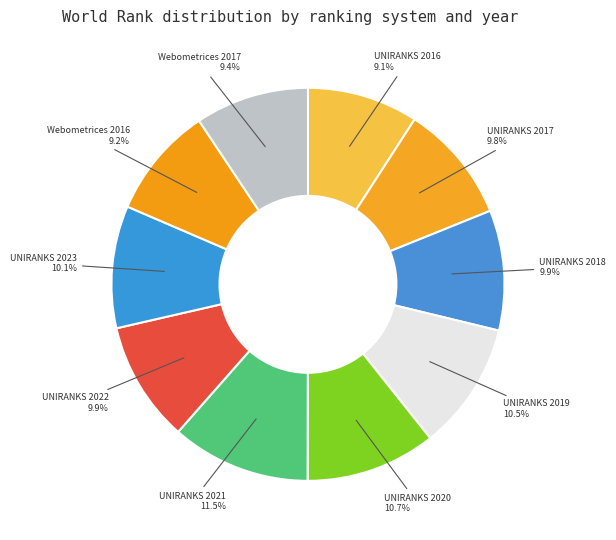

Is there a majority slice in this chart?

No